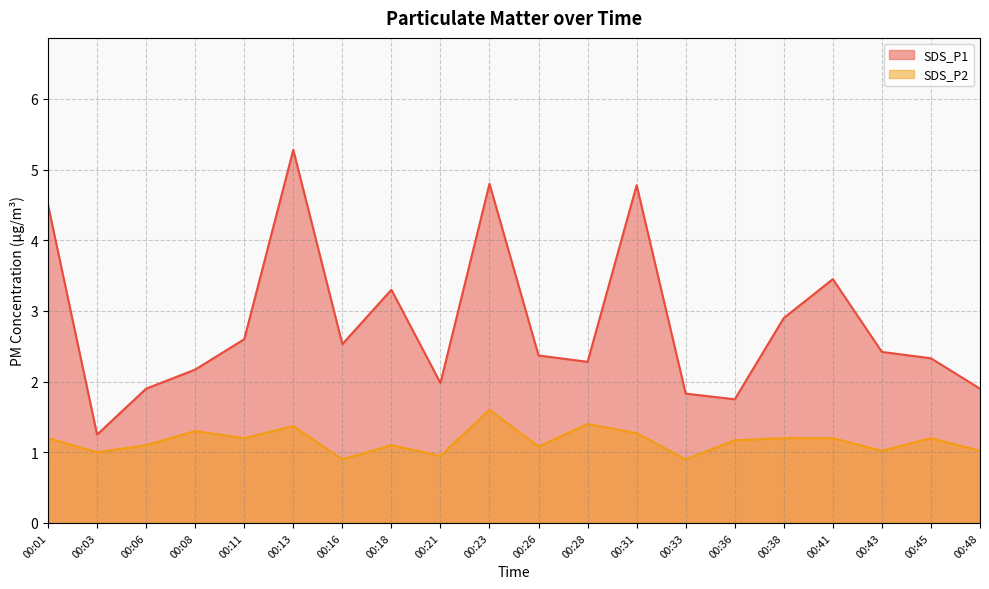

What is the smallest value displayed?

0.9